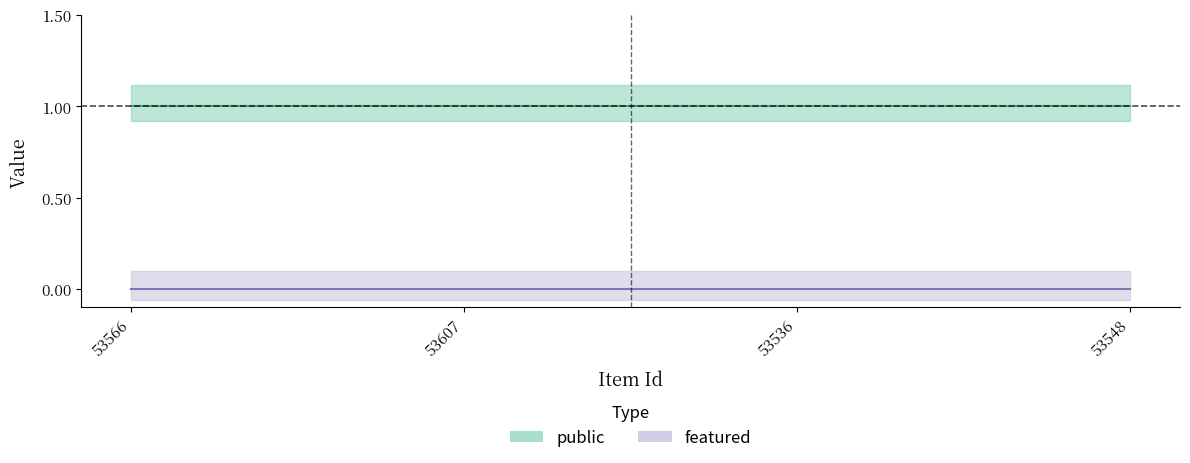

The value of featured at 53566 is 0. True or false?

True